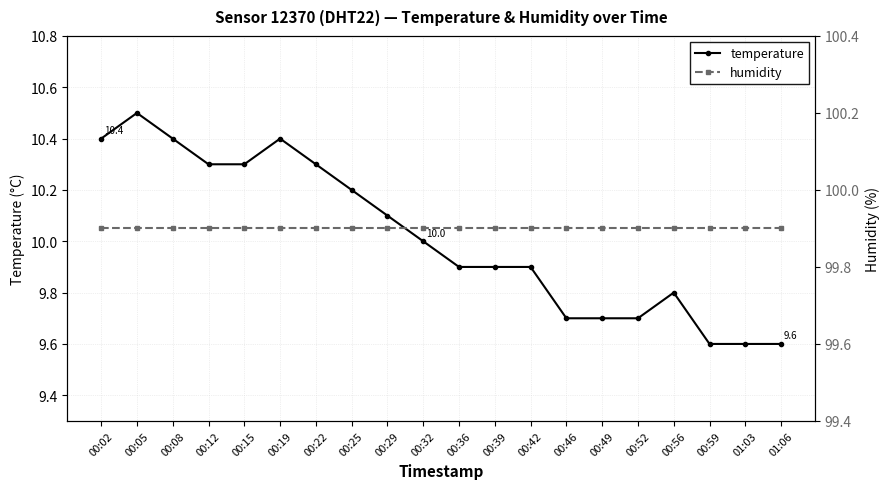

True or false: temperature has a value of 3.3 at 00:56.

False